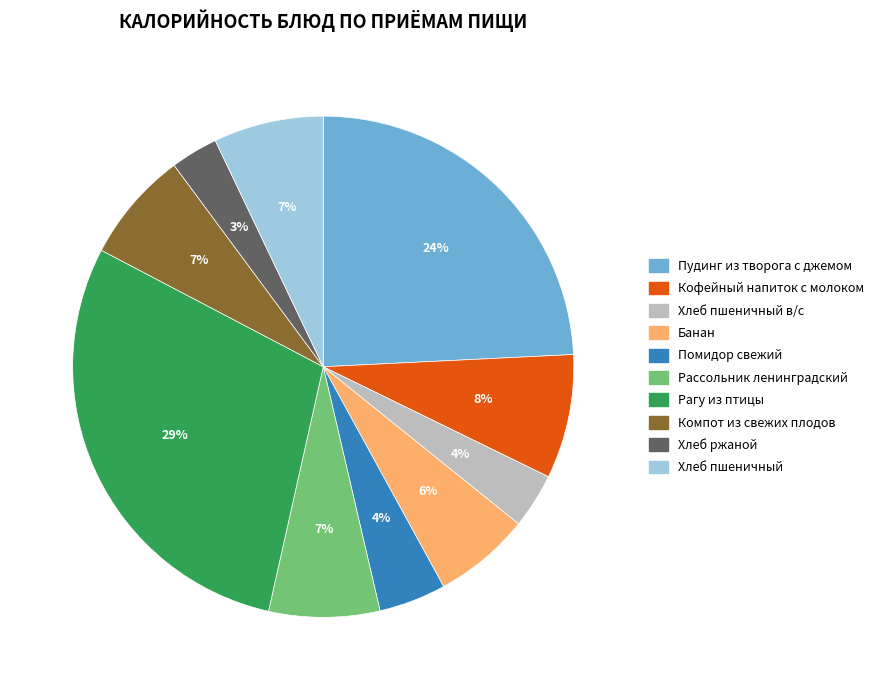

To the nearest percent, what is the difference between the largest and smallest slice percentages?

26%